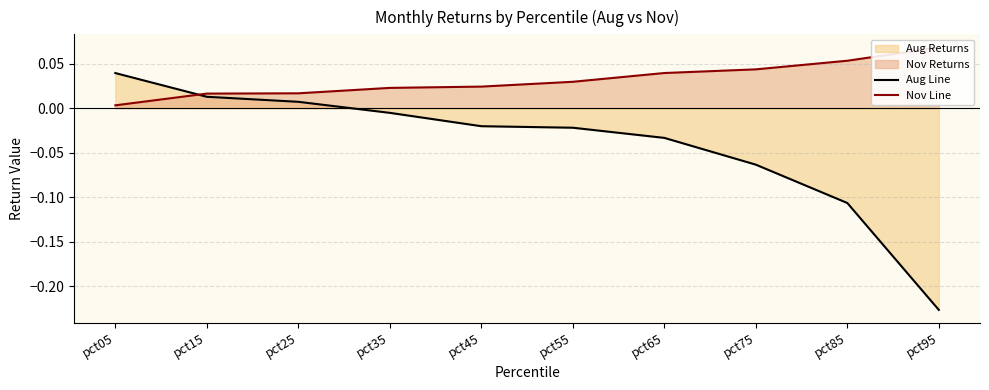

True or false: Aug Line has a value of -0.0 at pct75.

False